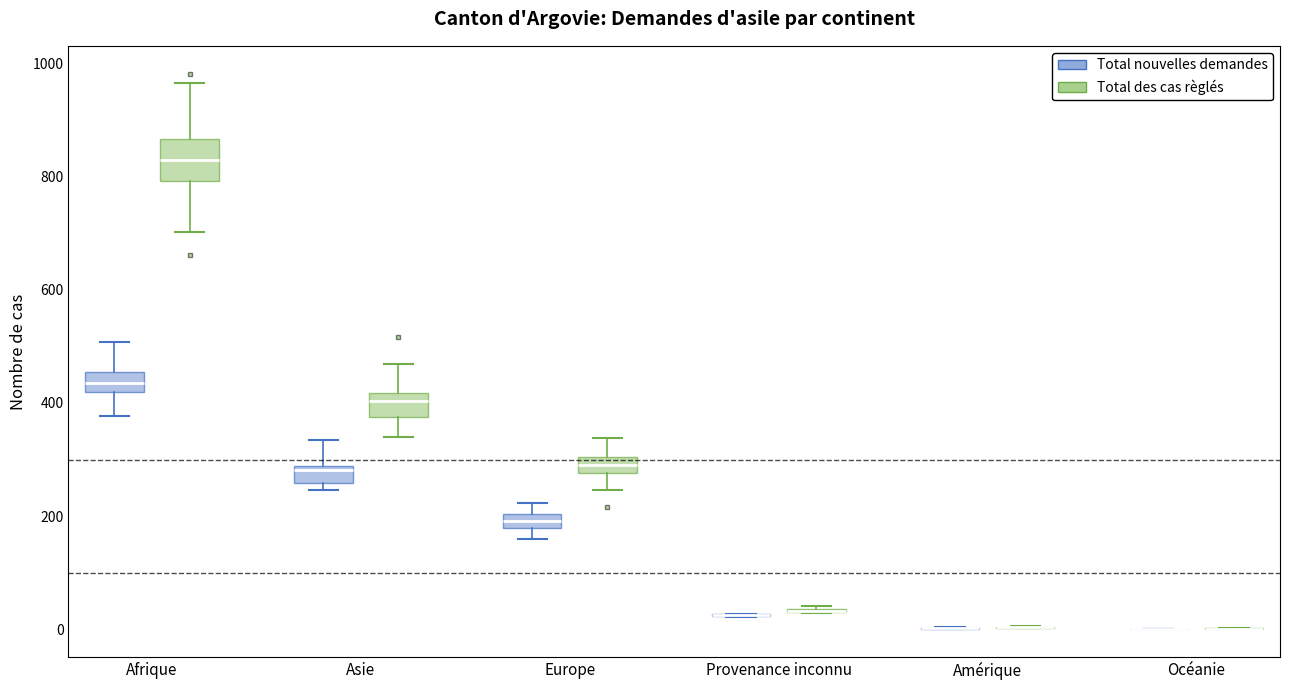

Where does the upper whisker of the box for Europe (Total des cas règlés) end on the y-axis? The values are not printed on the chart, so give them approximately, as read against the axis.

340